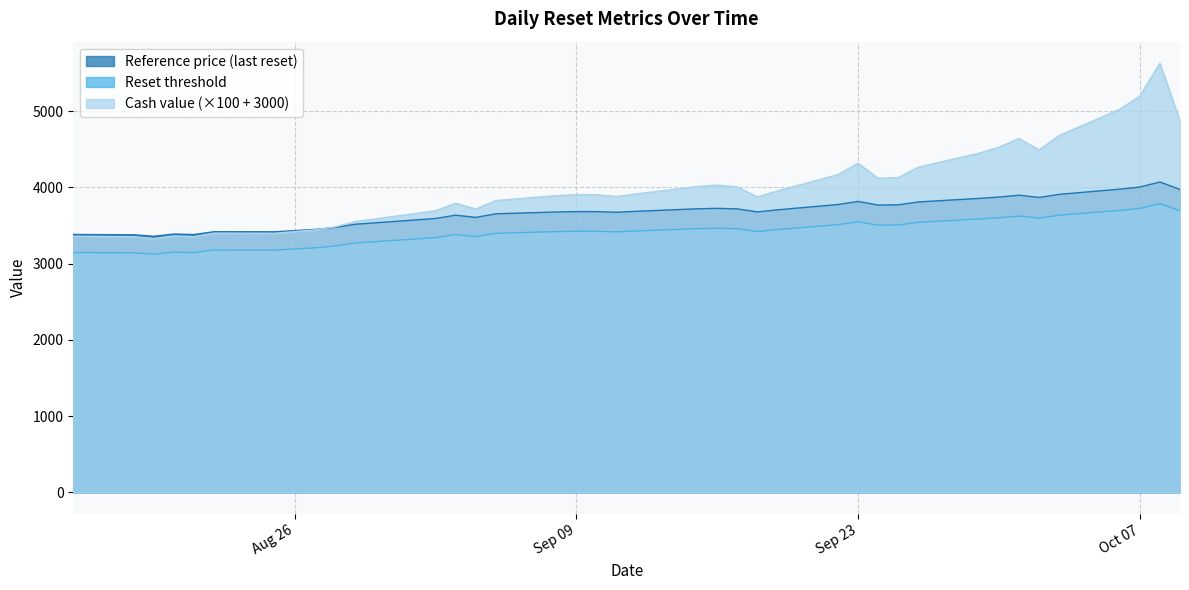

What is the minimum value for Reference price (last reset)?

3358.7